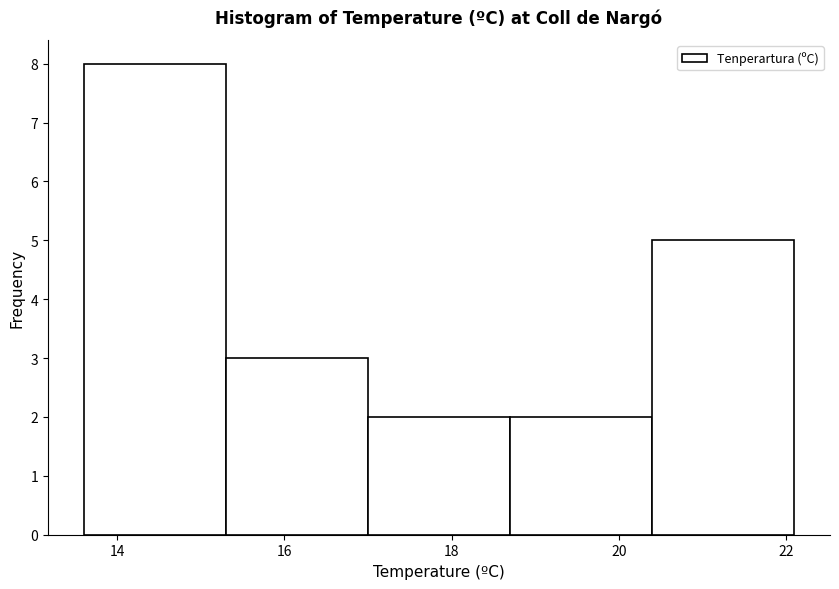

Reading left to right, list every bar in this chart as the range it spans on the x-axis followed by its height. Neither the bar edges nor the heights are printed on the chart, so give them approximately, as read against the axes.

13.6 to 15.3: 8
15.3 to 17.0: 3
17.0 to 18.7: 2
18.7 to 20.4: 2
20.4 to 22.1: 5